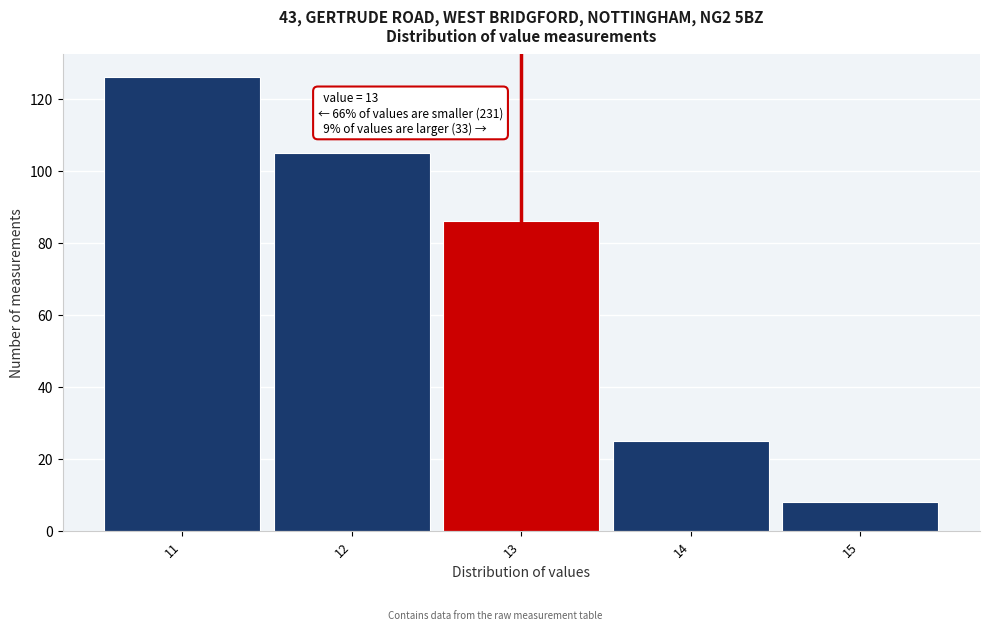

Which range on the x-axis has the tallest bar?

10.5 to 11.5